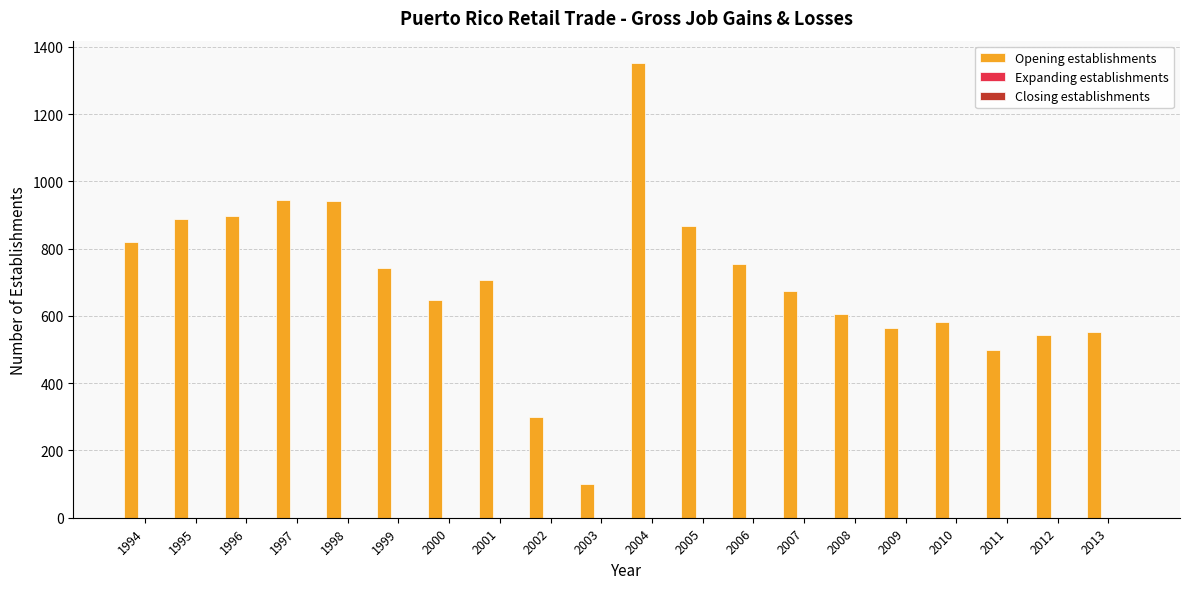

What is the value of the 17th bar from the left?

583